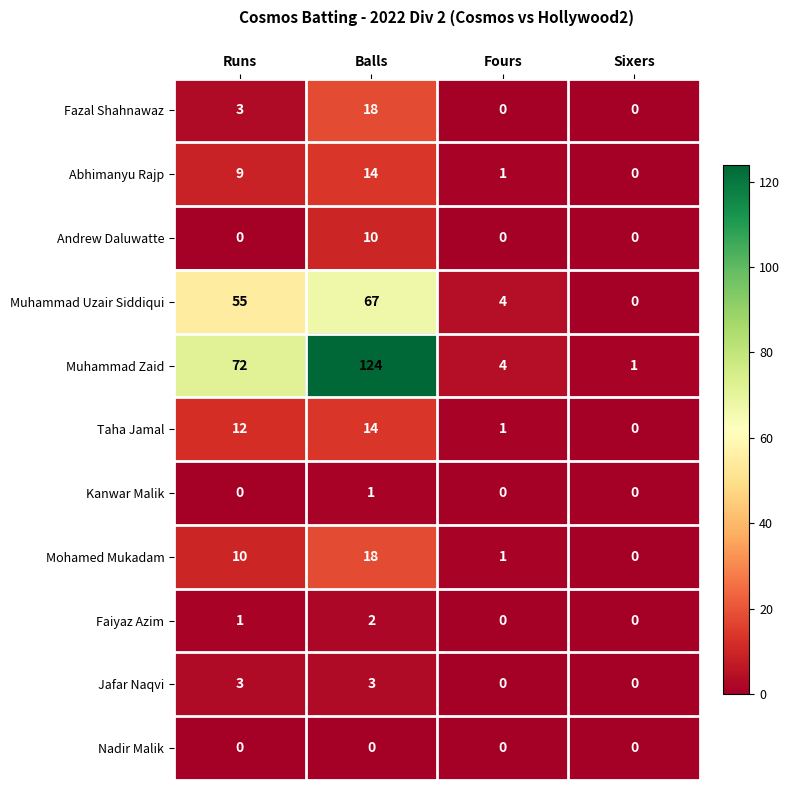

True or false: Faiyaz Azim has a value of 0 at Fours.

True